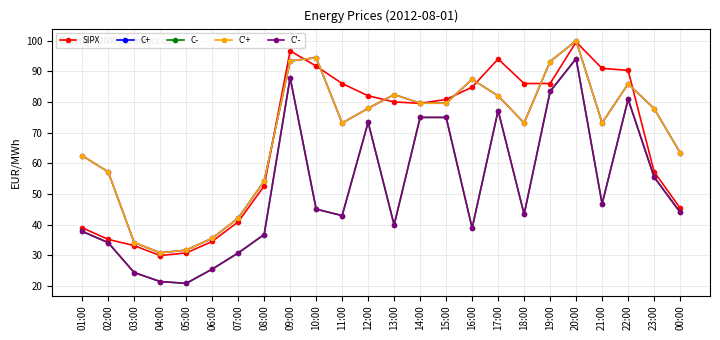

How many values in the C'- series exceed 44?

12